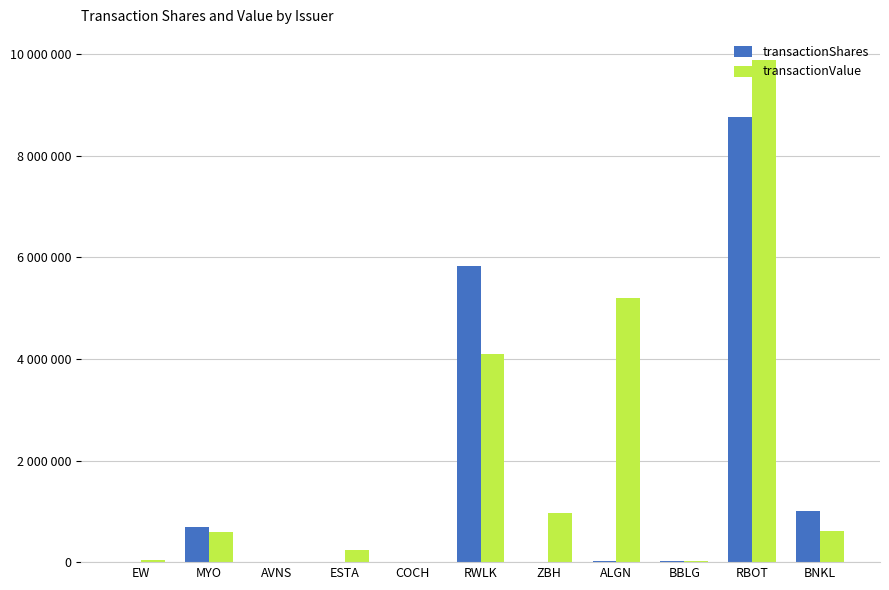

What are all the series names shown in the legend?

transactionShares, transactionValue